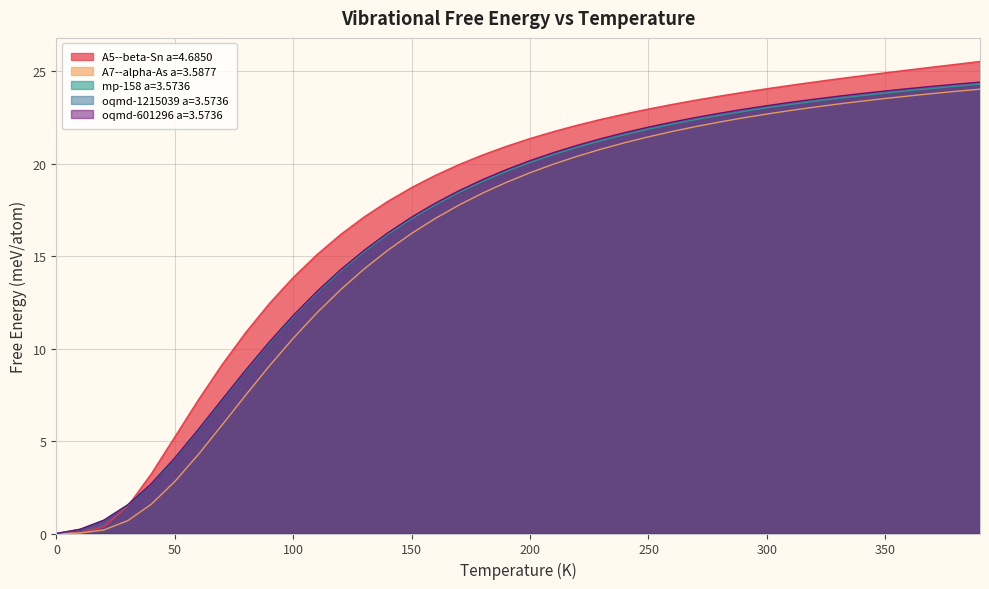

Reading left to right, transcribe all the data shown in this chart.

A5--beta-Sn a=4.6850: 0.0	0.0	0.4	1.5	3.2	5.2	7.2	9.2	10.9	12.5	13.9	15.1	16.2	17.1	18.0	18.7	19.4	20.0	20.5	20.9	21.4	21.7	22.1	22.4	22.7	23.0	23.2	23.4	23.7	23.9	24.1	24.2	24.4	24.6	24.8	24.9	25.1	25.2	25.4	25.5
A7--alpha-As a=3.5877: 0.0	0.0	0.2	0.7	1.6	2.8	4.3	5.9	7.5	9.1	10.6	11.9	13.2	14.3	15.3	16.2	17.0	17.8	18.4	19.0	19.5	20.0	20.4	20.8	21.1	21.5	21.8	22.0	22.3	22.5	22.7	22.9	23.1	23.2	23.4	23.5	23.7	23.8	23.9	24.0
mp-158 a=3.5736: 0.0	0.2	0.7	1.5	2.7	4.0	5.6	7.2	8.8	10.3	11.7	13.0	14.2	15.3	16.2	17.0	17.8	18.5	19.1	19.6	20.1	20.5	20.9	21.3	21.6	21.9	22.1	22.4	22.6	22.8	23.0	23.2	23.4	23.5	23.7	23.8	24.0	24.1	24.2	24.3
oqmd-1215039 a=3.5736: 0.0	0.2	0.7	1.6	2.7	4.1	5.7	7.3	8.9	10.4	11.8	13.1	14.3	15.3	16.3	17.1	17.9	18.5	19.1	19.7	20.2	20.6	21.0	21.3	21.7	22.0	22.2	22.5	22.7	22.9	23.1	23.3	23.5	23.6	23.8	23.9	24.0	24.2	24.3	24.4
oqmd-601296 a=3.5736: 0.0	0.2	0.7	1.5	2.7	4.1	5.6	7.3	8.9	10.4	11.8	13.1	14.3	15.3	16.3	17.1	17.9	18.5	19.1	19.7	20.2	20.6	21.0	21.4	21.7	22.0	22.3	22.5	22.7	23.0	23.1	23.3	23.5	23.7	23.8	23.9	24.1	24.2	24.3	24.4